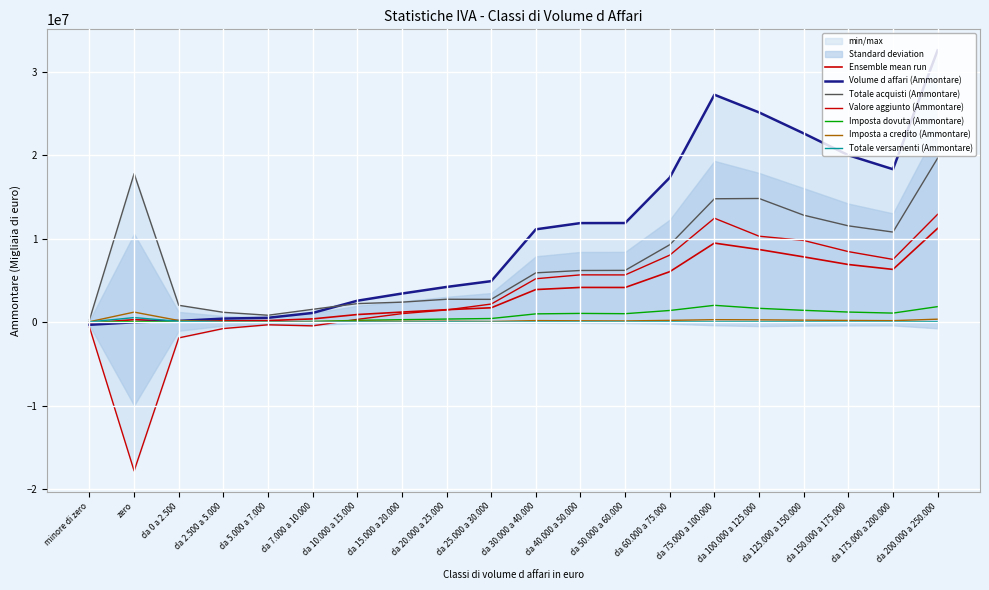

In Totale versamenti (Ammontare), how many points are lower than both neighbors (excluding endpoints)?

6